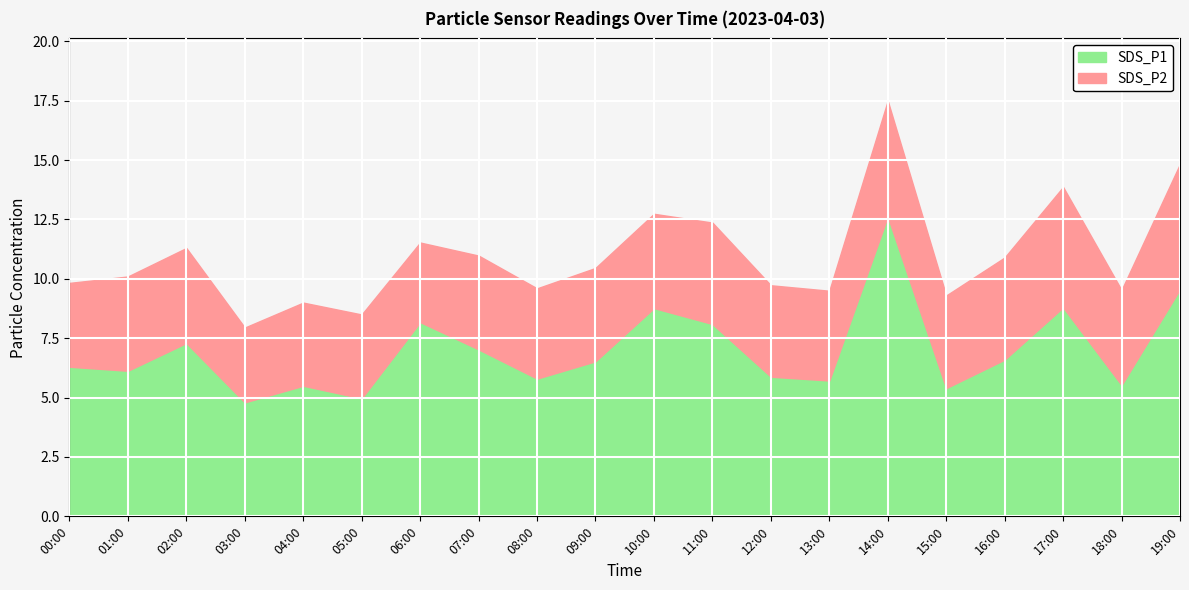

What is the difference between the SDS_P1 values at 09:00 and 11:00?

1.6